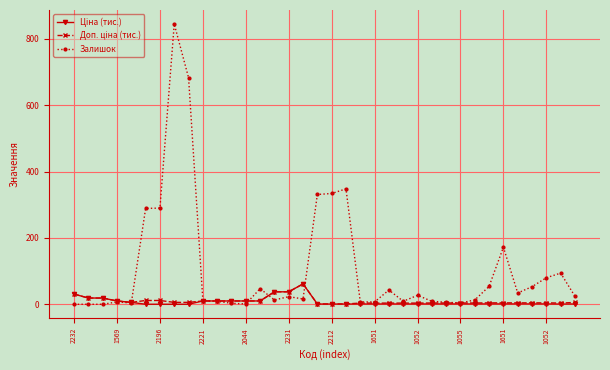

Which series has the widest spread of values?

Залишок